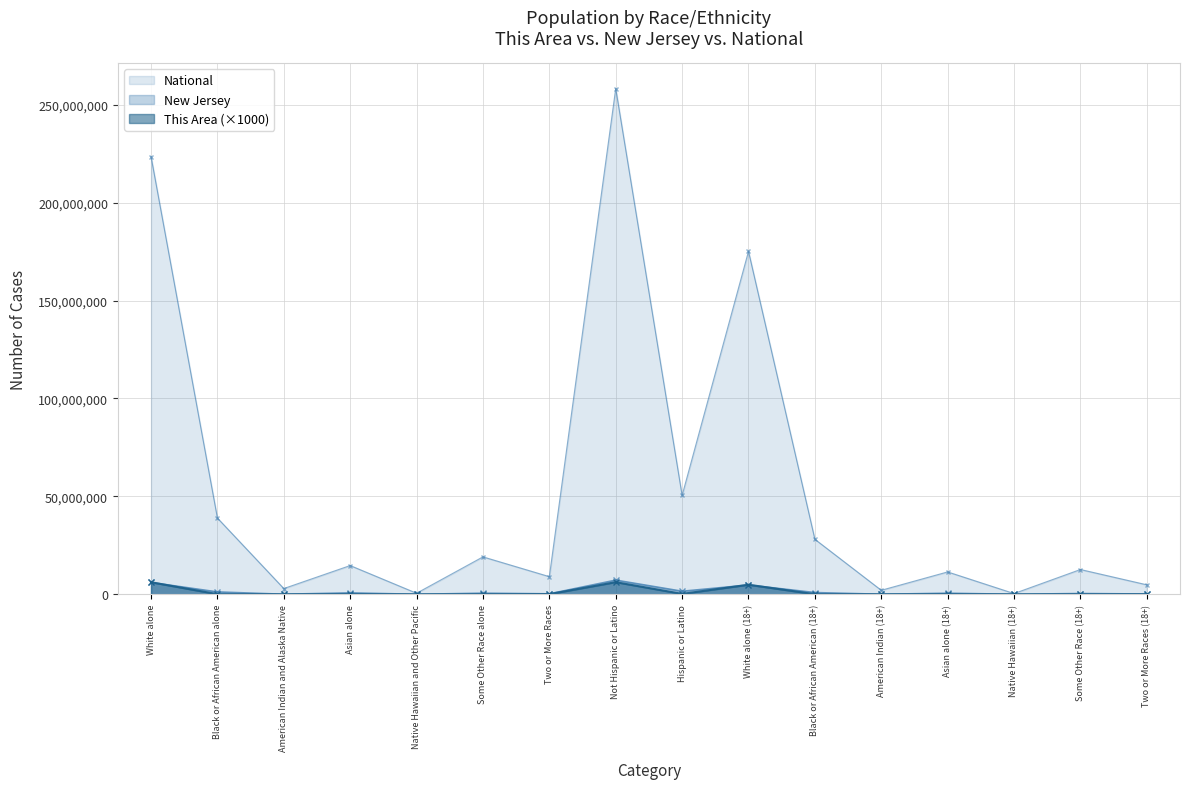

What is the minimum value for National?

382409